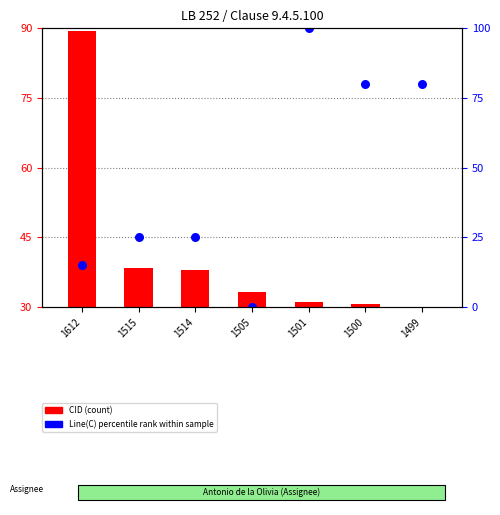

Which has a higher value, 1500 or 1501?

1501